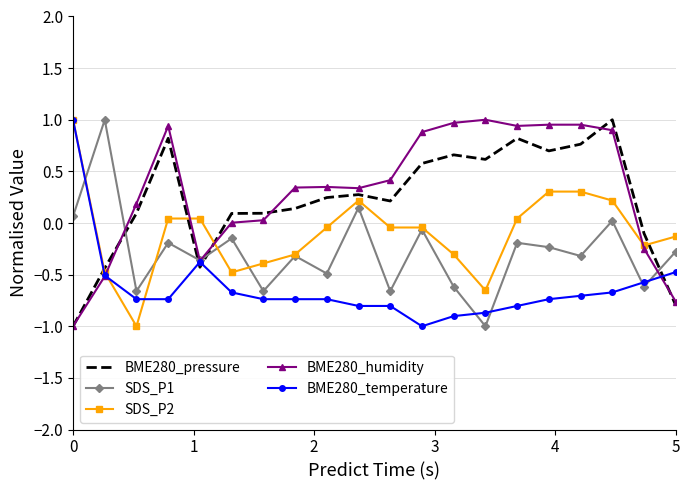

What is the minimum value for SDS_P1?

-1.0